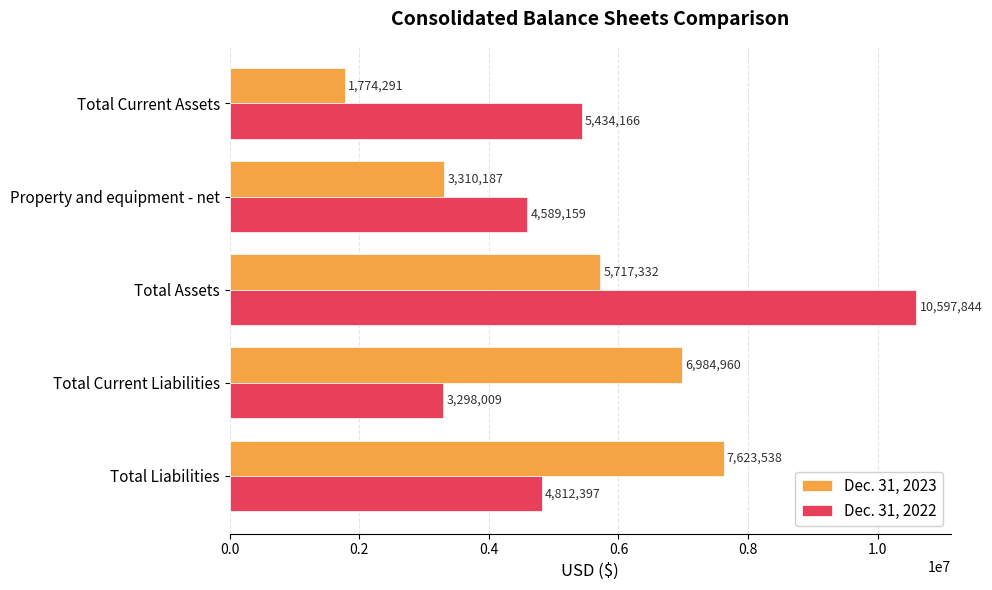

Rank the series by their average value, from lowest to highest.

Dec. 31, 2023, Dec. 31, 2022